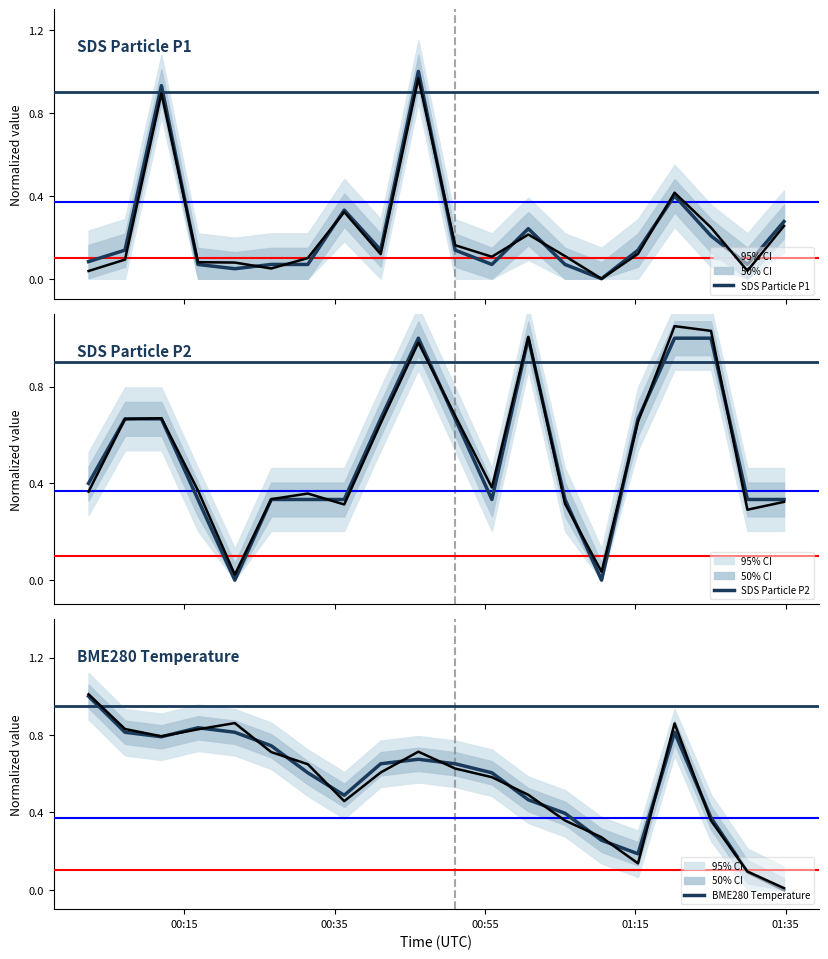

Does the chart have visible grid lines?

No